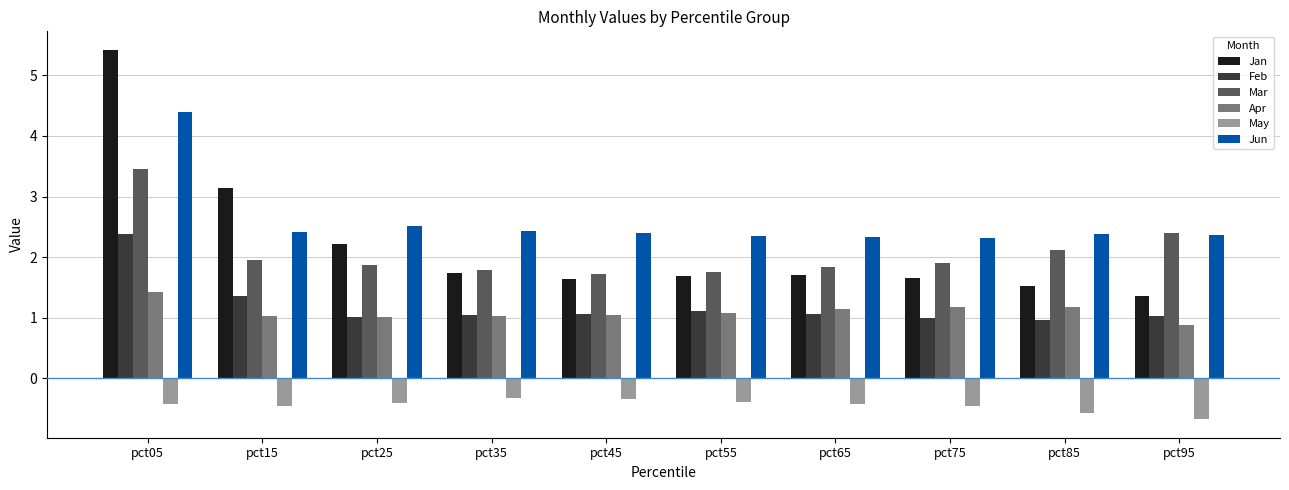

The Jan series shows 2.5 at pct65. True or false?

False